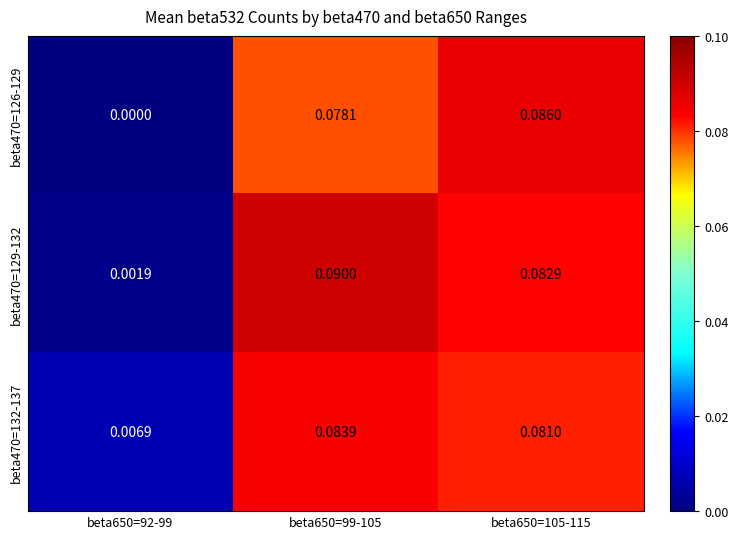

Is the value of beta470=132-137 at beta650=105-115 greater than the value of beta470=126-129 at beta650=92-99?

Yes